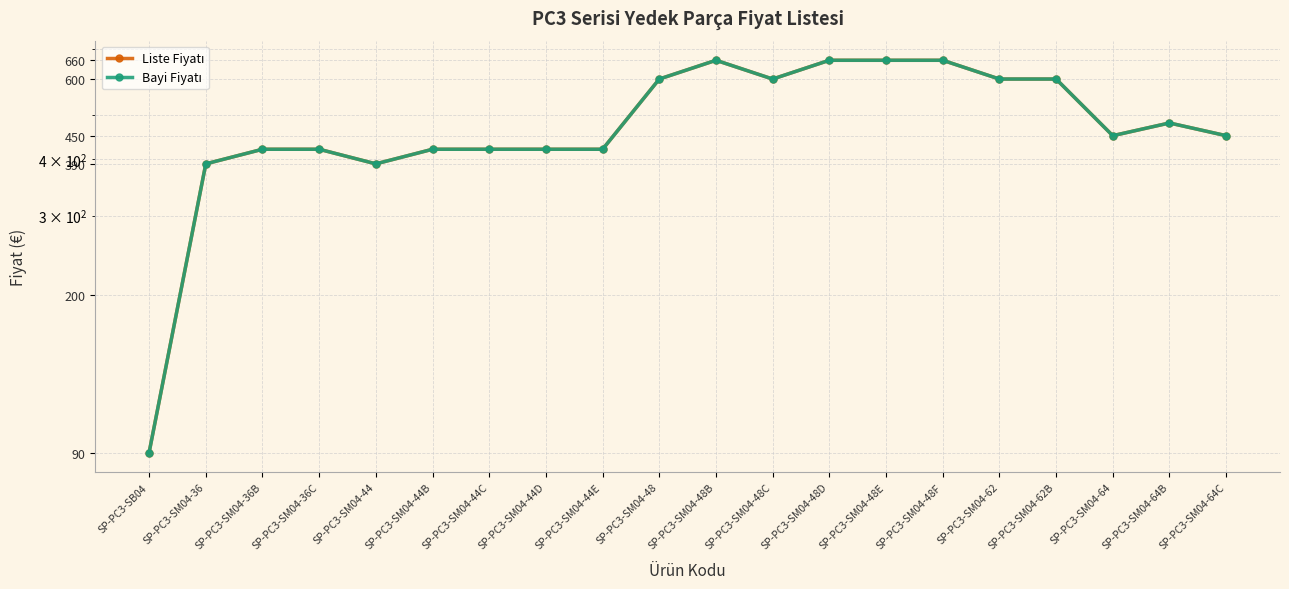

How many data points in Bayi Fiyatı are above 450?

9